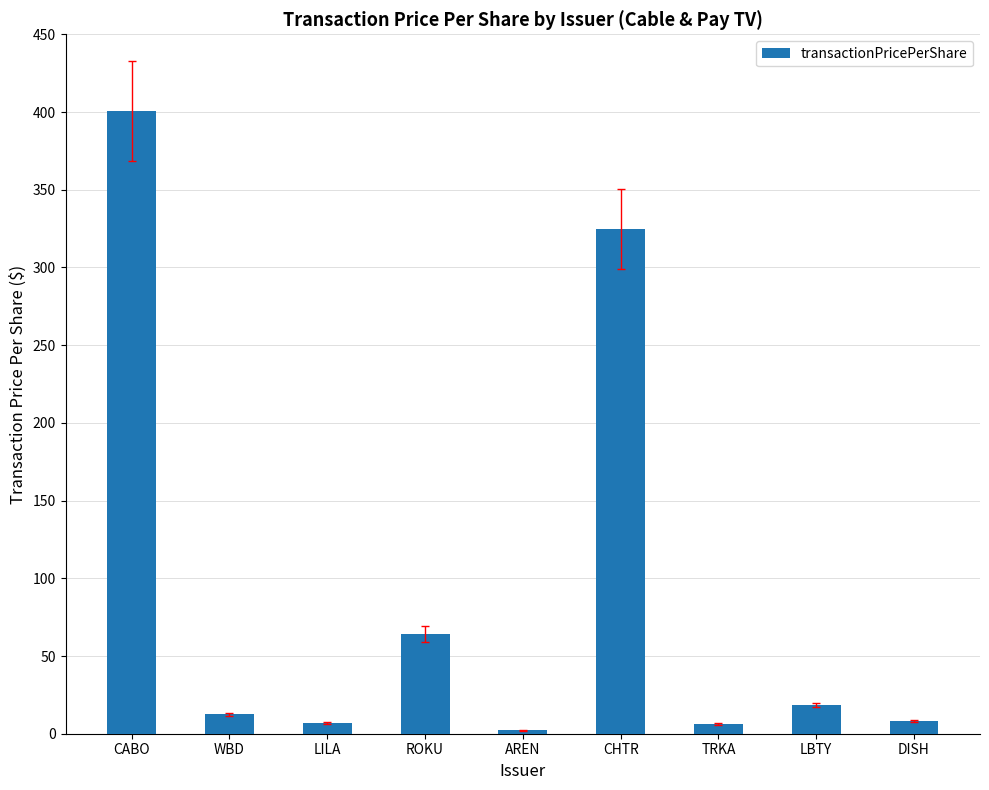

Does the chart contain stacked bars?

No